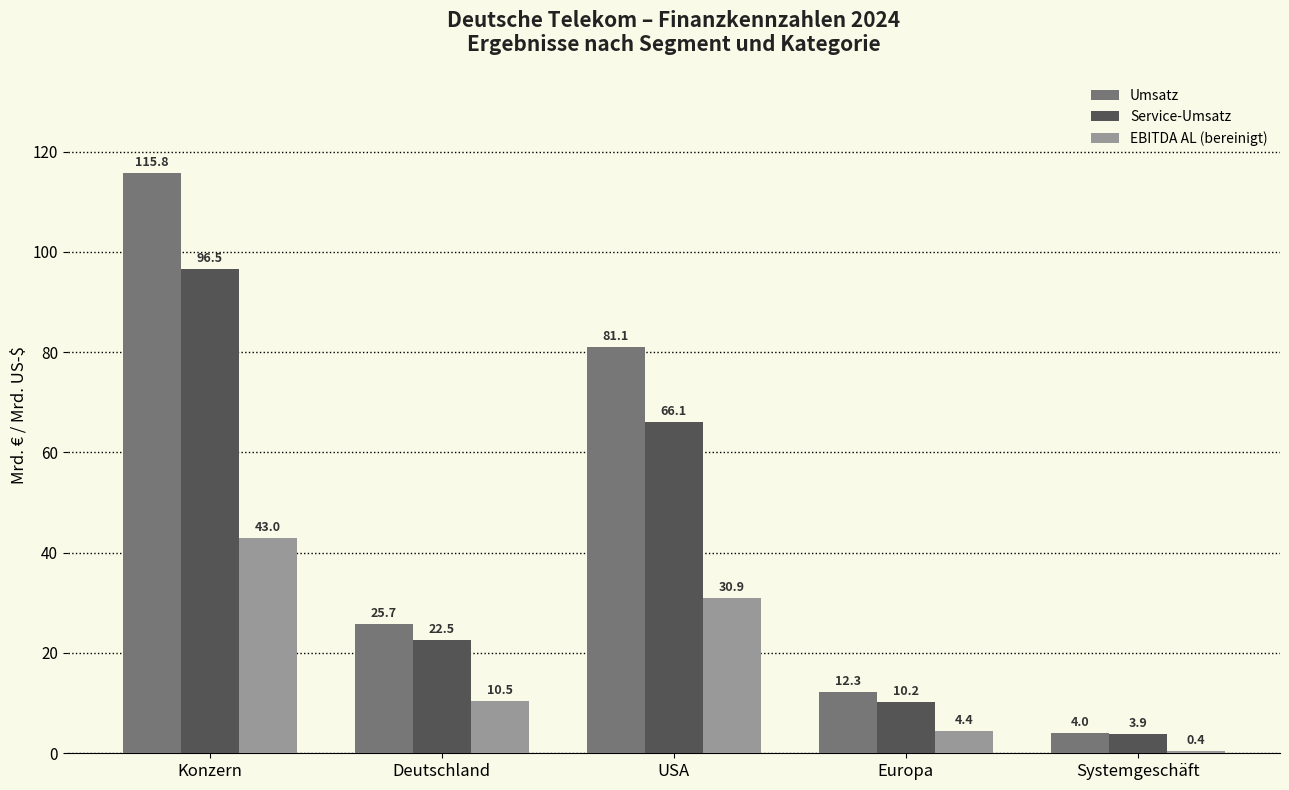

What is the sum of the EBITDA AL (bereinigt) values at USA and Deutschland?

41.4